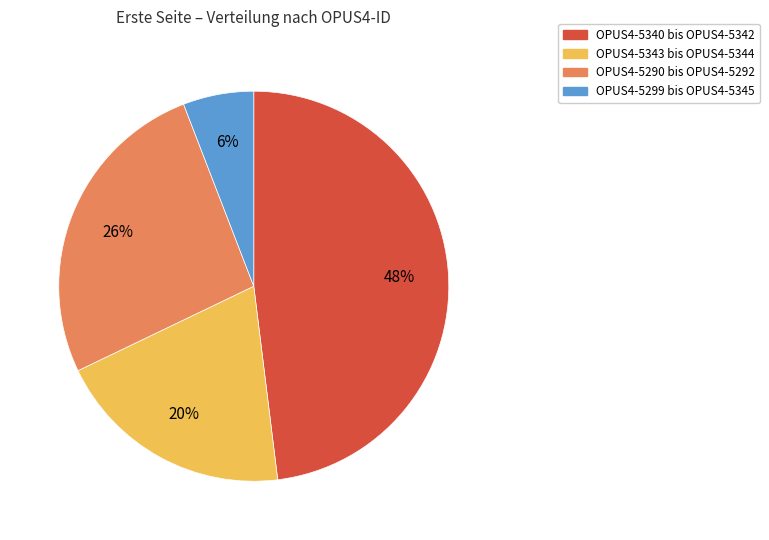

To the nearest percent, what is the difference between the largest and smallest slice percentages?

42%